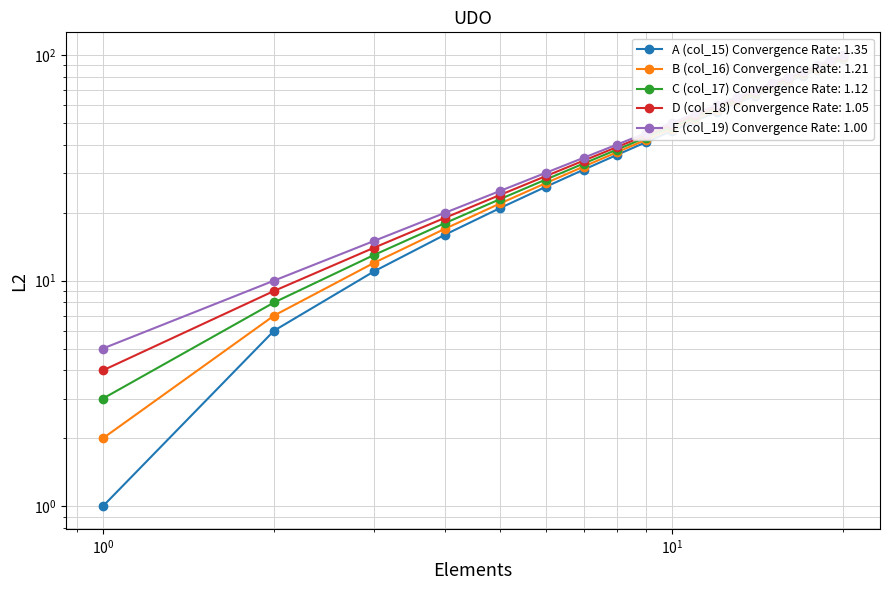

What is the total value across all series at 14?

340